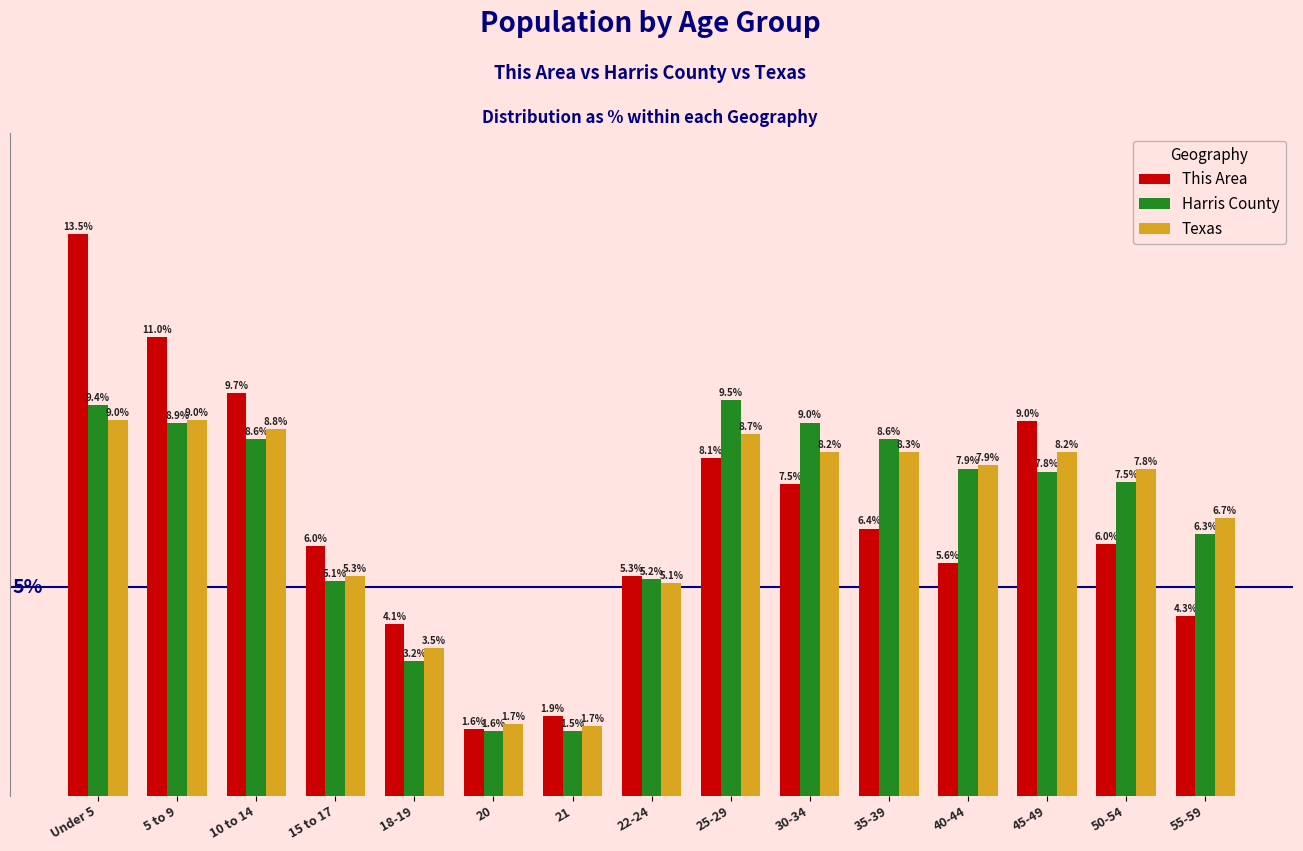

What is the label of the 4th bar from the right?

40-44